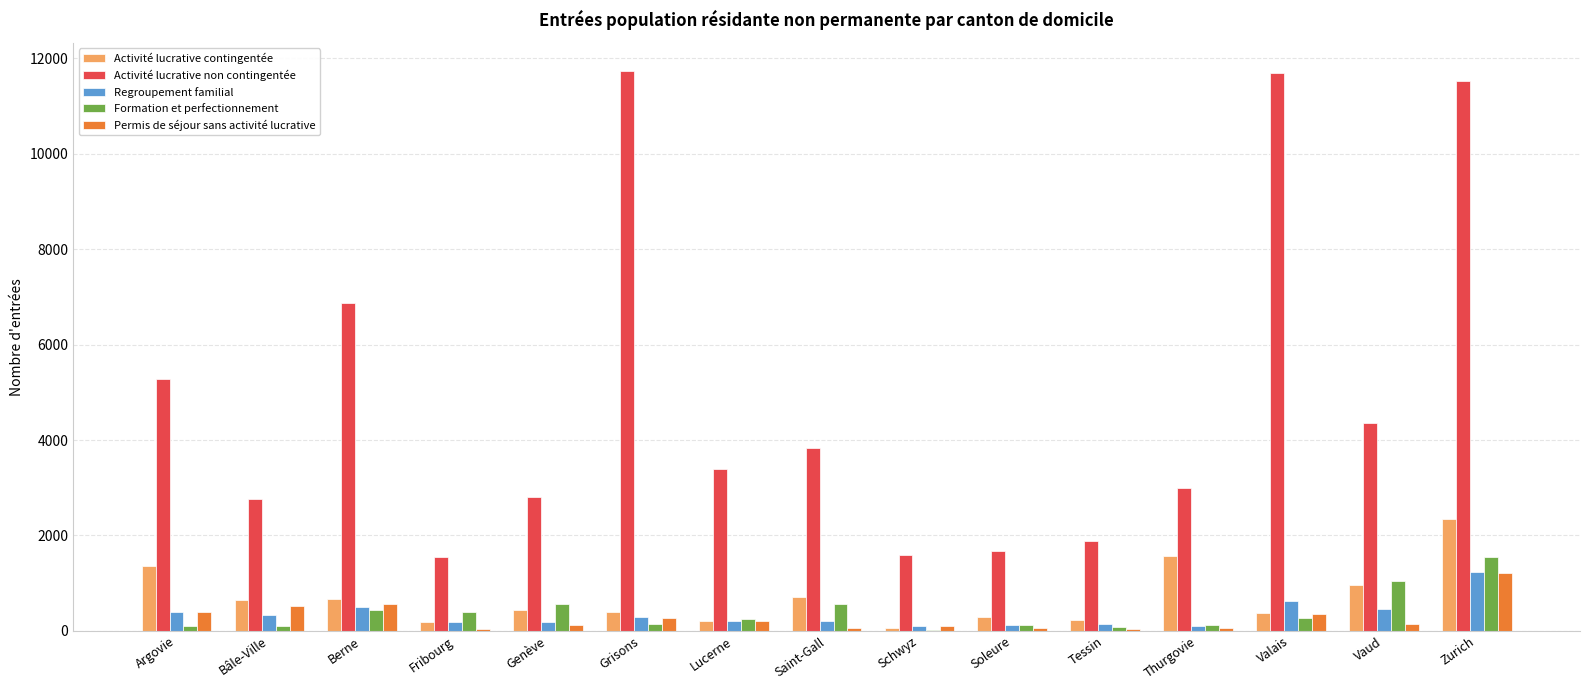

Which category has the highest value in the Activité lucrative contingentée series?

Zurich